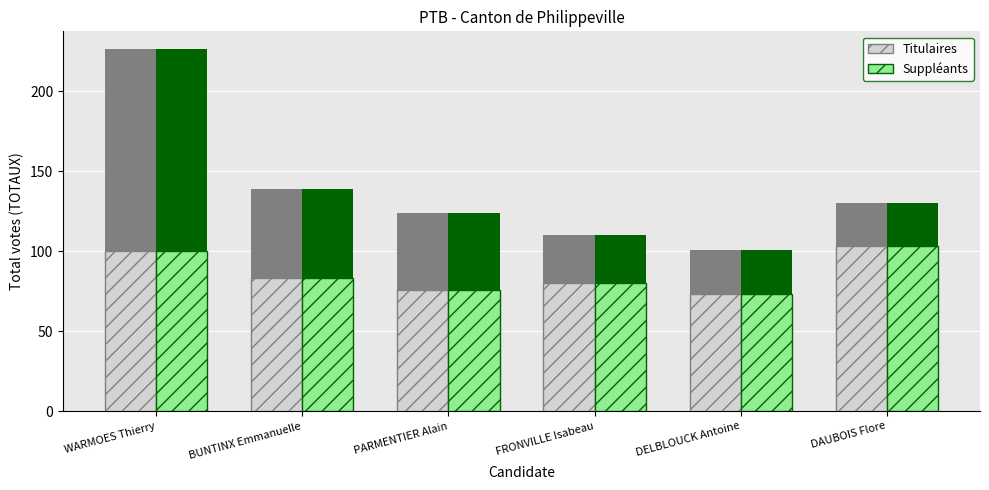

Rank the categories by Titulaires value from highest to lowest.

DAUBOIS Flore, WARMOES Thierry, BUNTINX Emmanuelle, FRONVILLE Isabeau, PARMENTIER Alain, DELBLOUCK Antoine